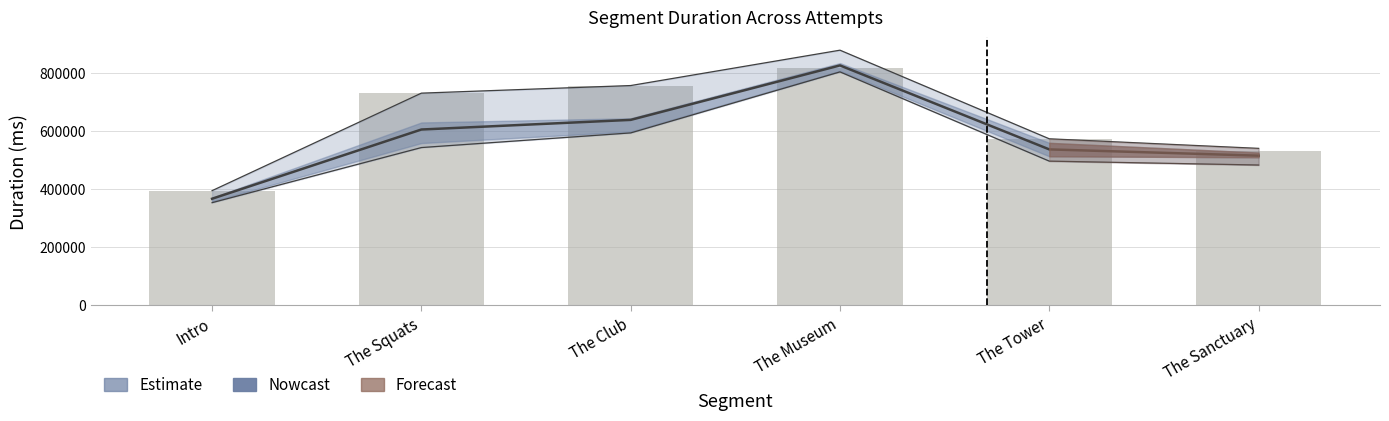

Is the value of Attempt #1 (bar) at The Museum greater than the value of Mean at Intro?

Yes